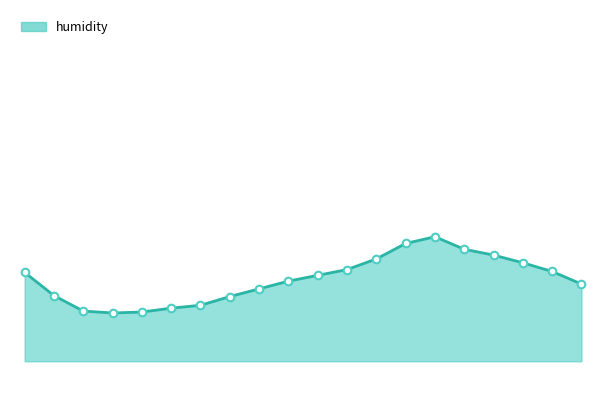

Does the chart have visible grid lines?

No